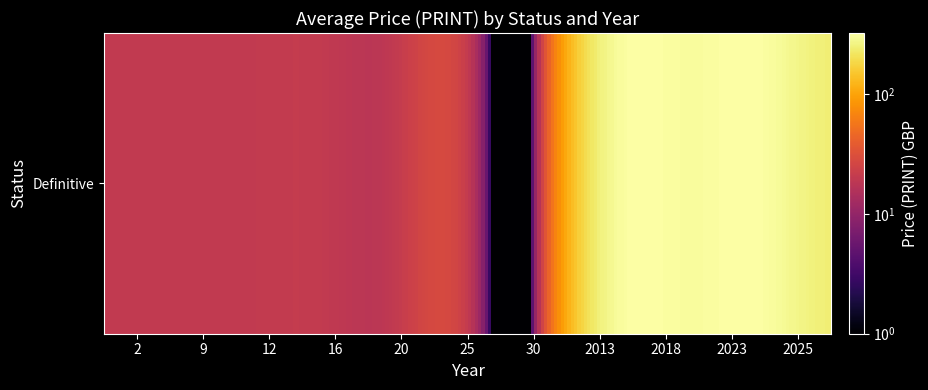

Where is the data nearest to the value 169?

2025